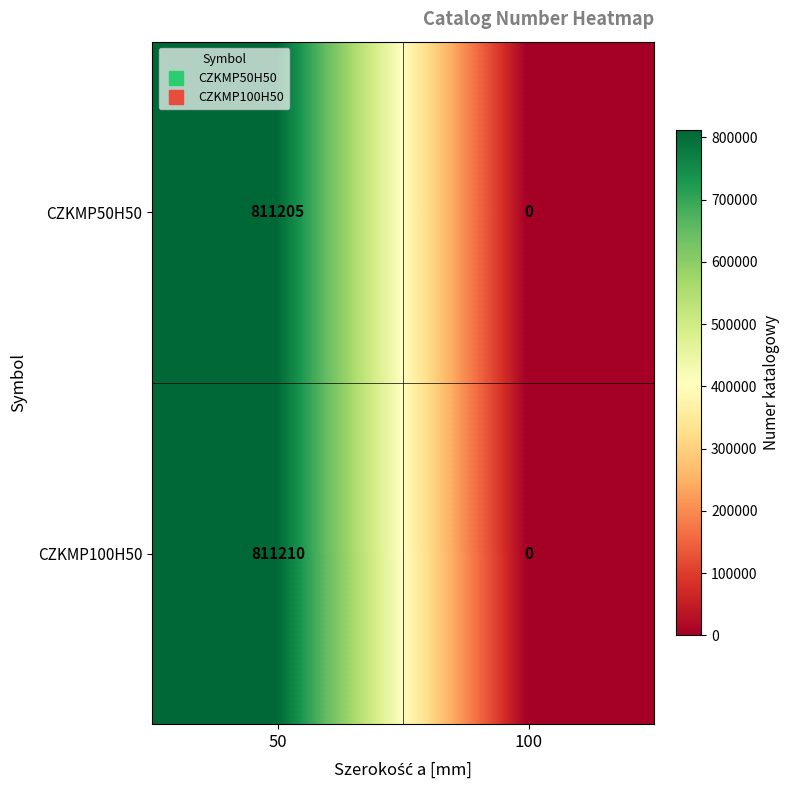

Count the number of categories in the chart.

2